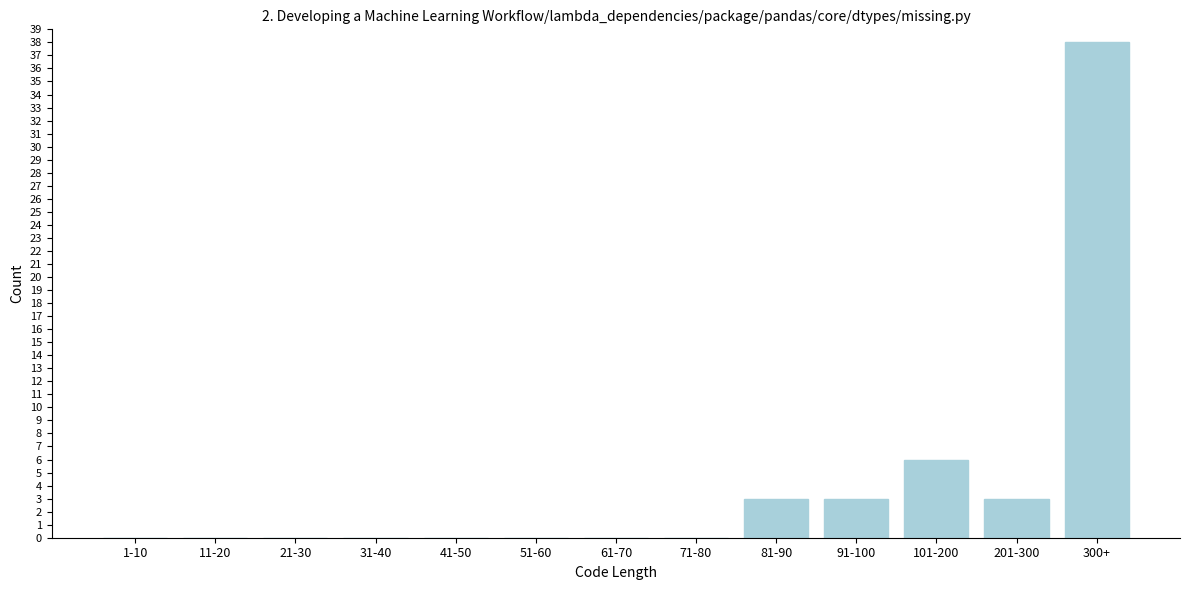

Reading left to right, list all the values displayed in this chart.

1-10=0	11-20=0	21-30=0	31-40=0	41-50=0	51-60=0	61-70=0	71-80=0	81-90=3	91-100=3	101-200=6	201-300=3	300+=38